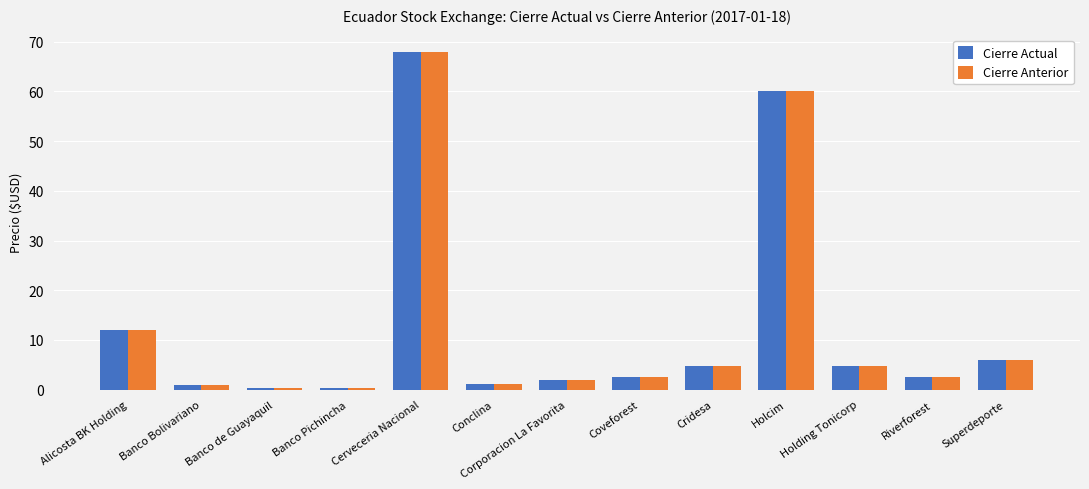

What is the label of the 12th bar from the left?

Riverforest